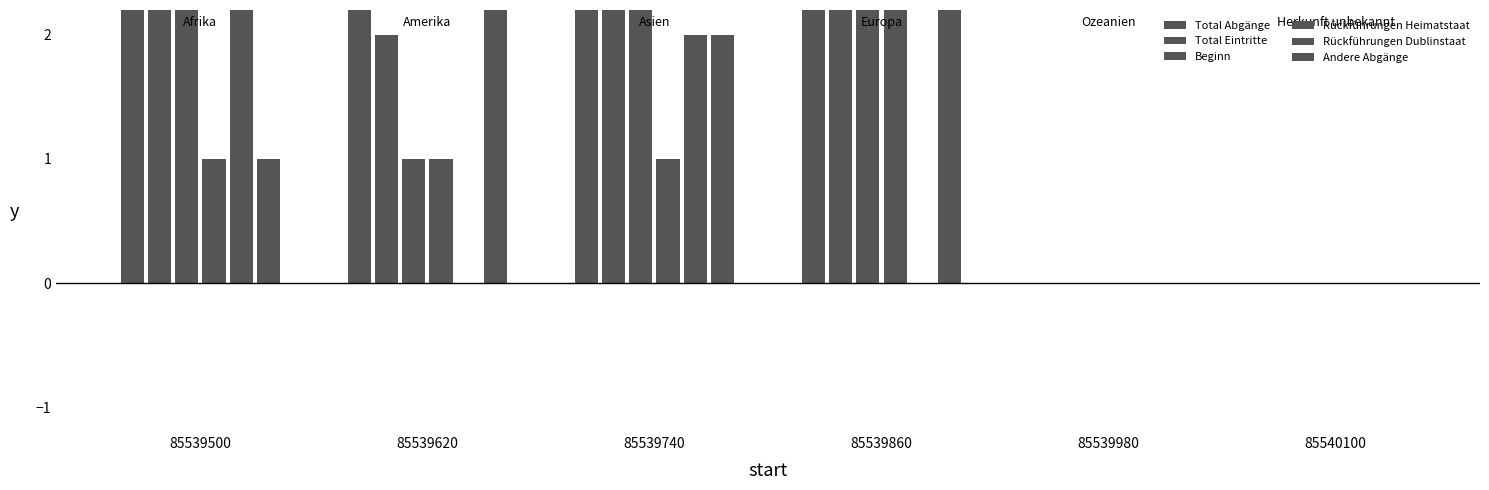

The value of Beginn at 85539620 is 2. True or false?

False